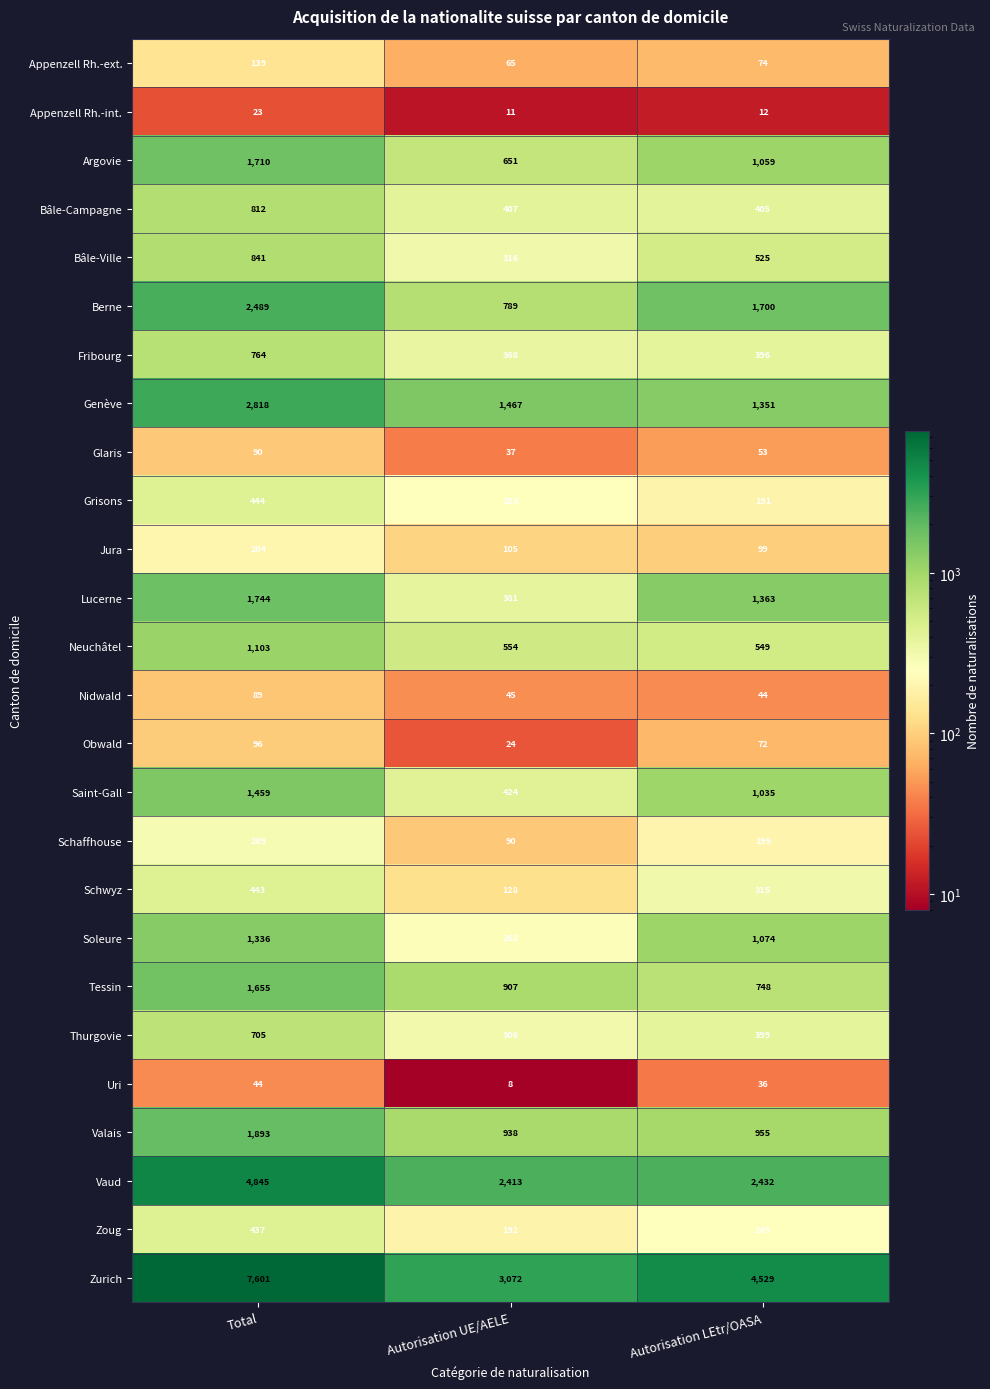

What is the average value of the Glaris series?

60